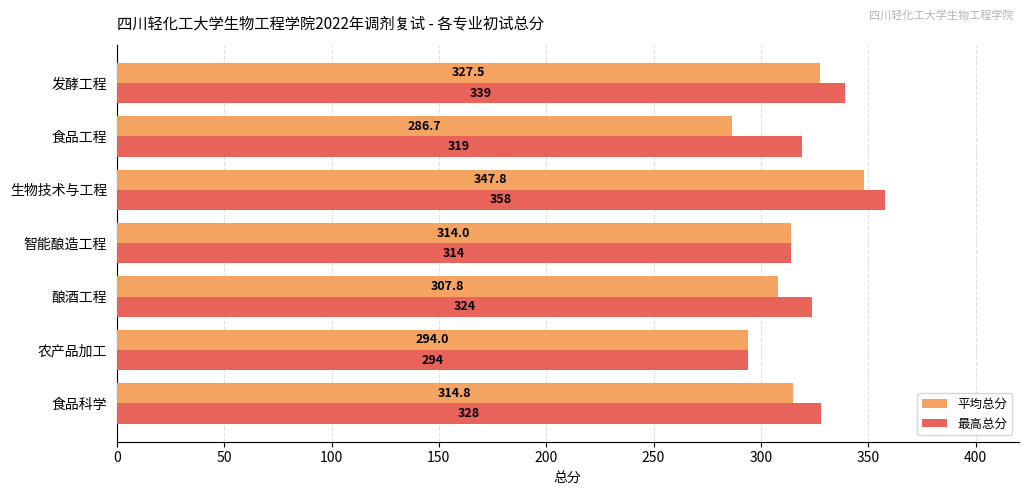

The value of 平均总分 at 食品工程 is 286.7. True or false?

True